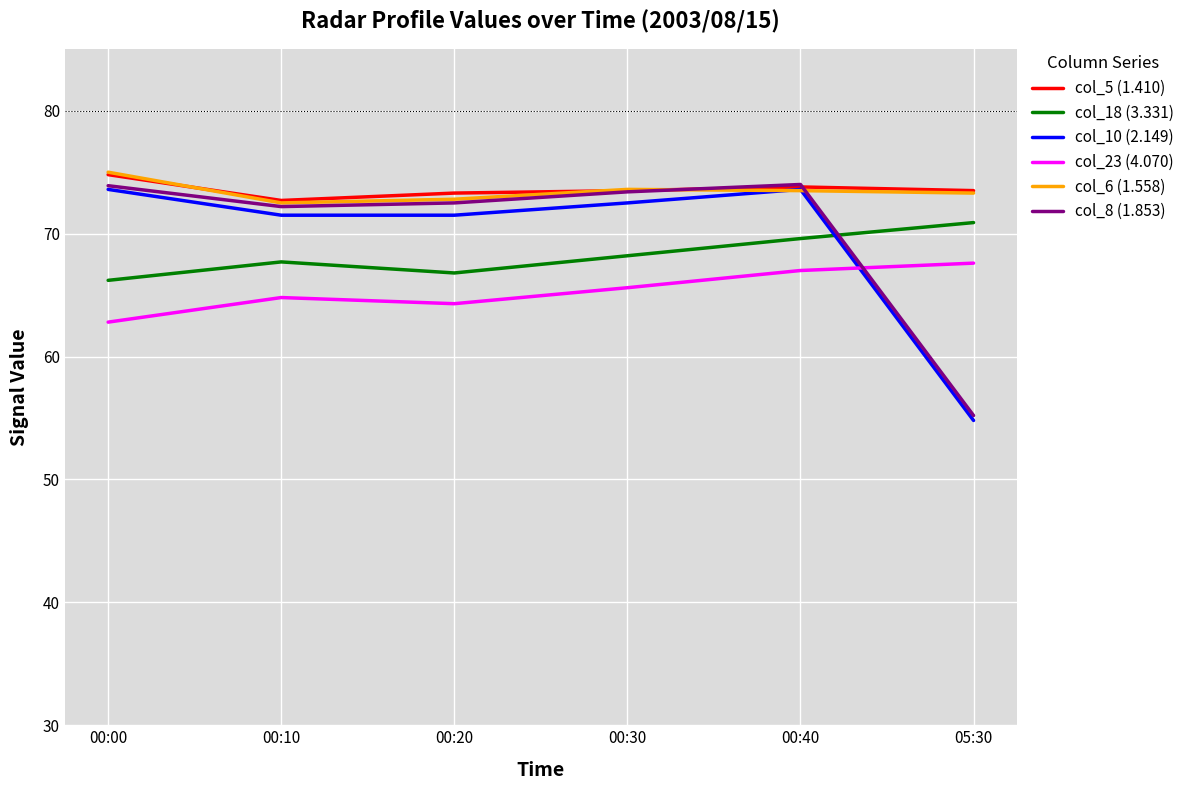

Is it true that col_23 (4.070) equals 64.3 at 00:20?

True